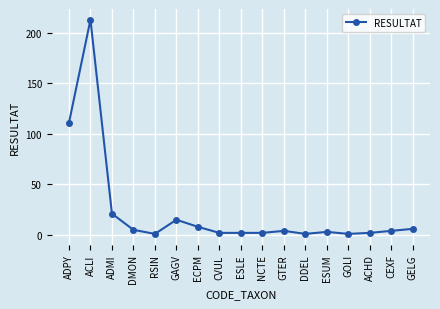

Reading left to right, list all the values displayed in this chart.

ADPY=111	ACLI=213	ADMI=21	DMON=5	RSIN=1	GAGV=15	ECPM=8	CVUL=2	ESLE=2	NCTE=2	GTER=4	DDEL=1	ESUM=3	GOLI=1	ACHD=2	CEXF=4	GELG=6